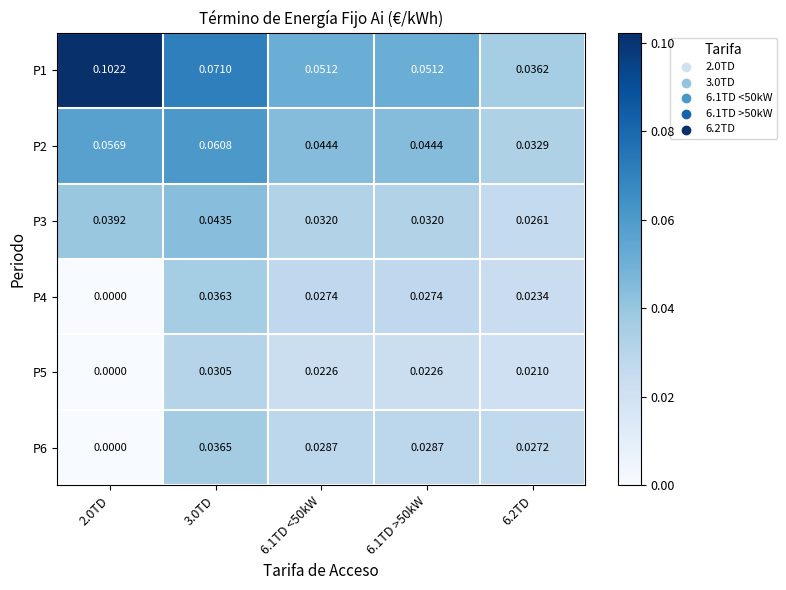

Which series has the largest total across all categories?

P1